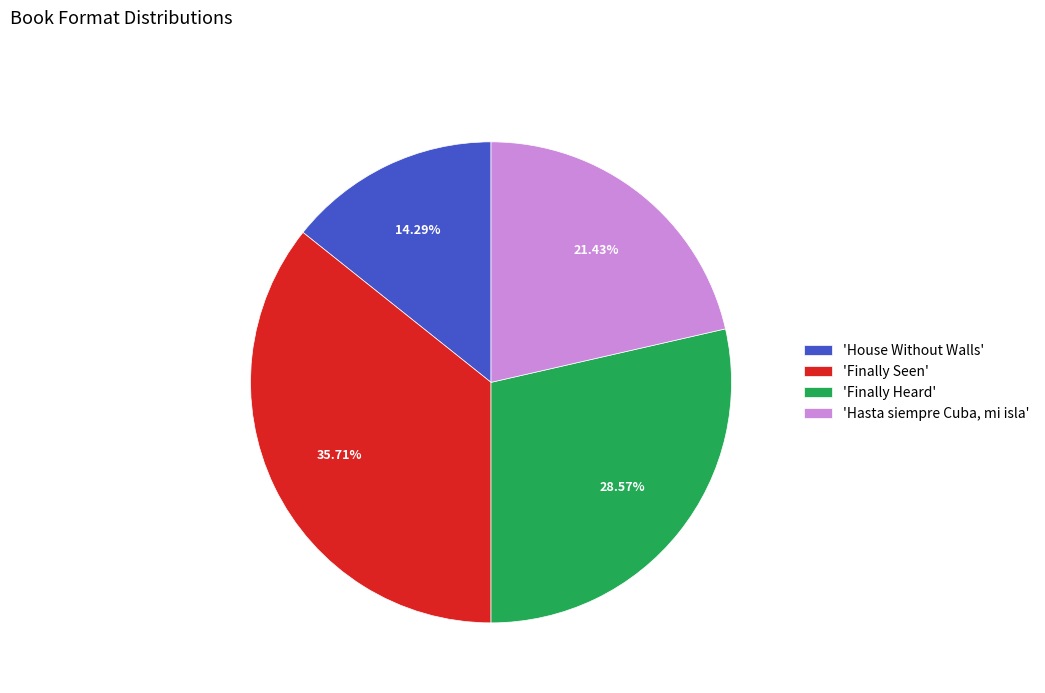

Does any single category account for the majority?

No